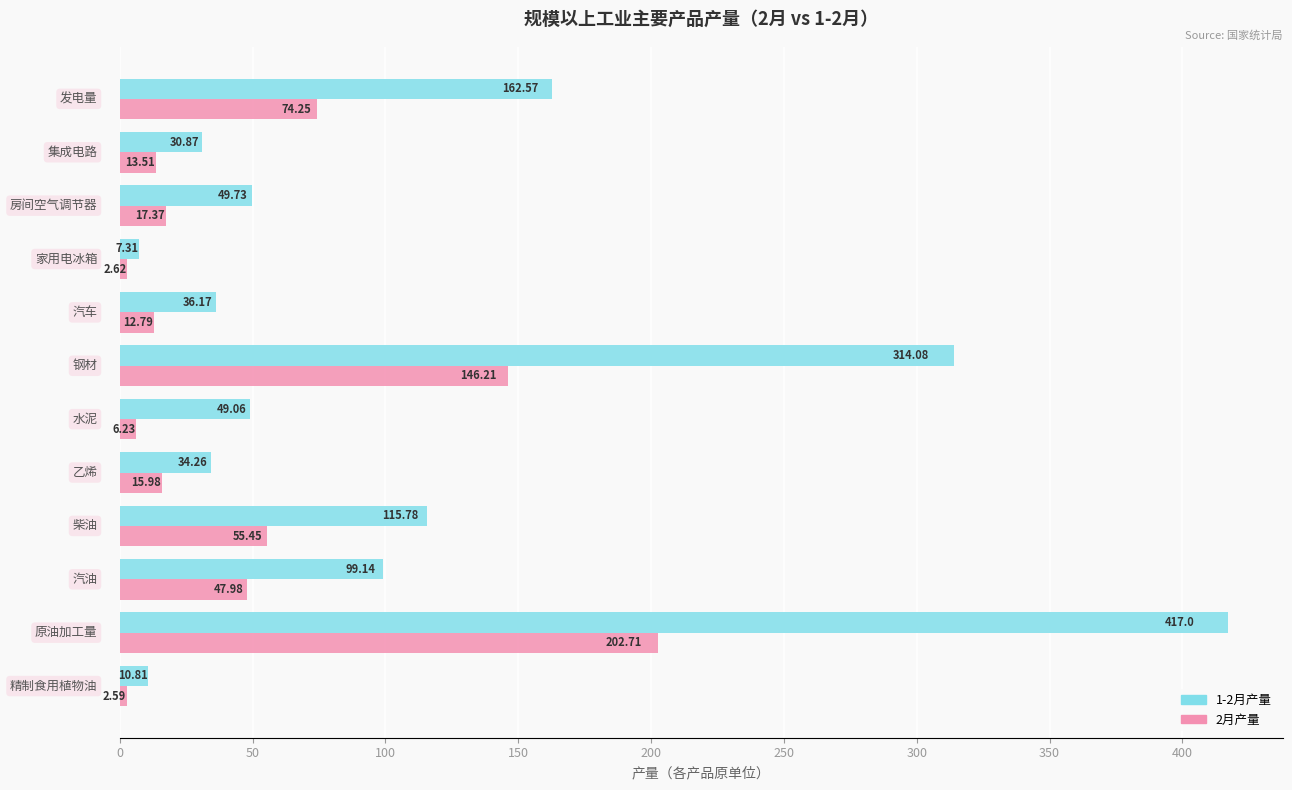

Which series has the largest total across all categories?

1-2月产量